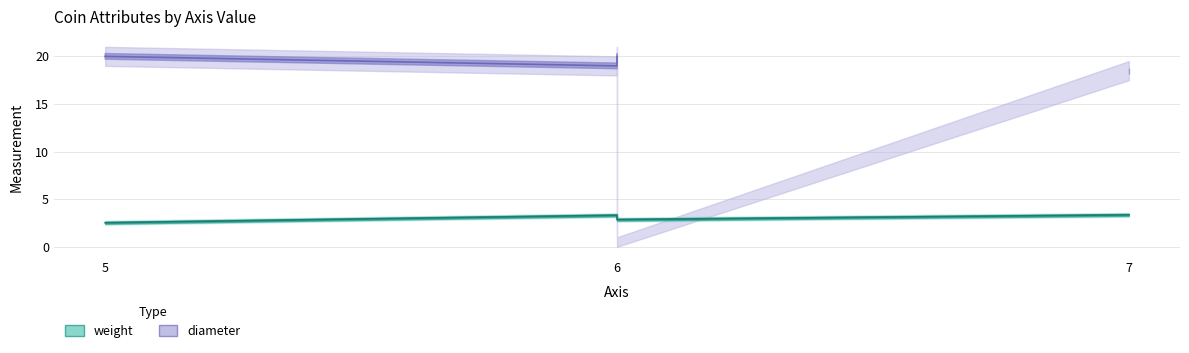

At 6, list the series in order from smallest to largest.

weight, diameter